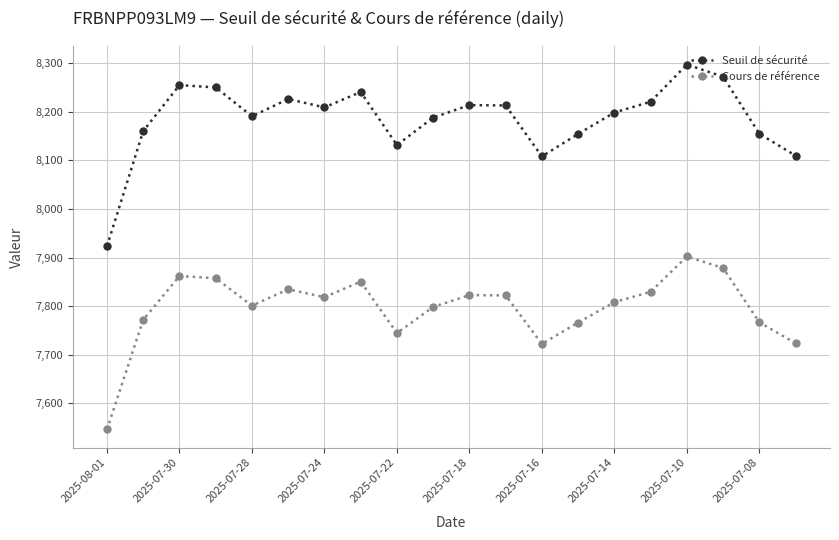

True or false: Seuil de sécurité has more than 1 interior local peaks.

True